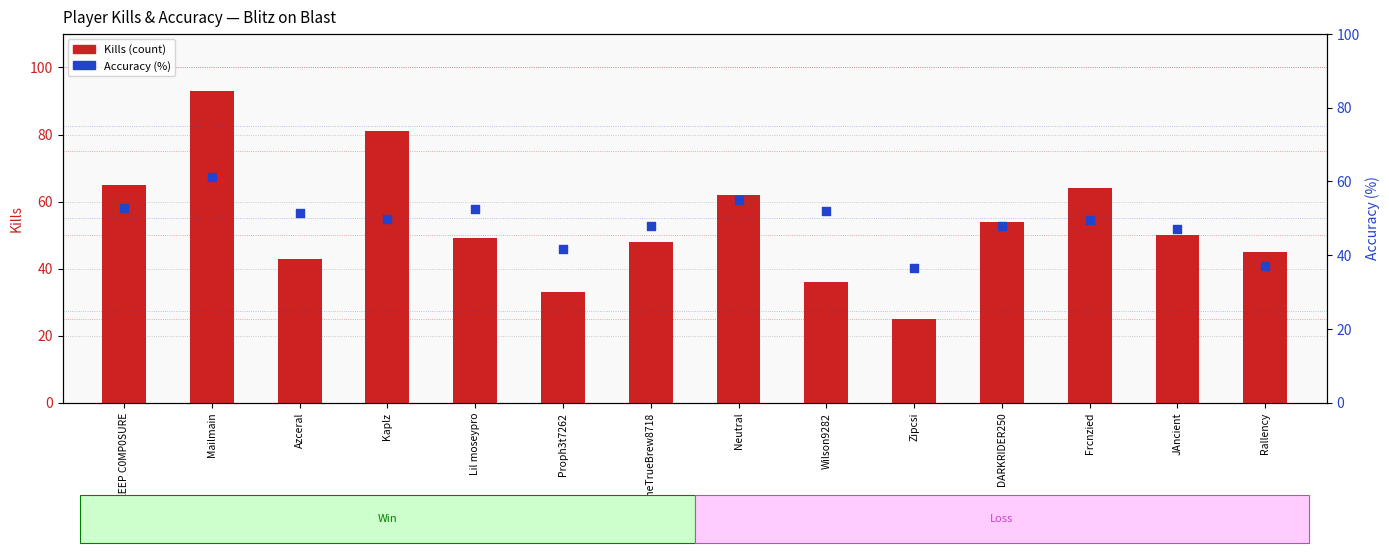

What is the total value across all series at Proph3t7262?

74.7